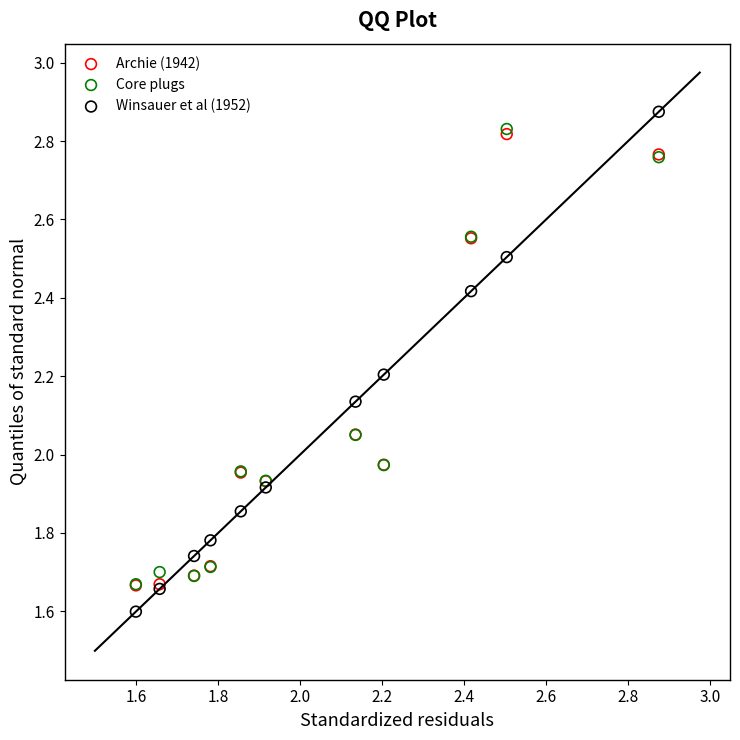

Which series reaches the maximum Y coordinate?

Winsauer et al (1952)